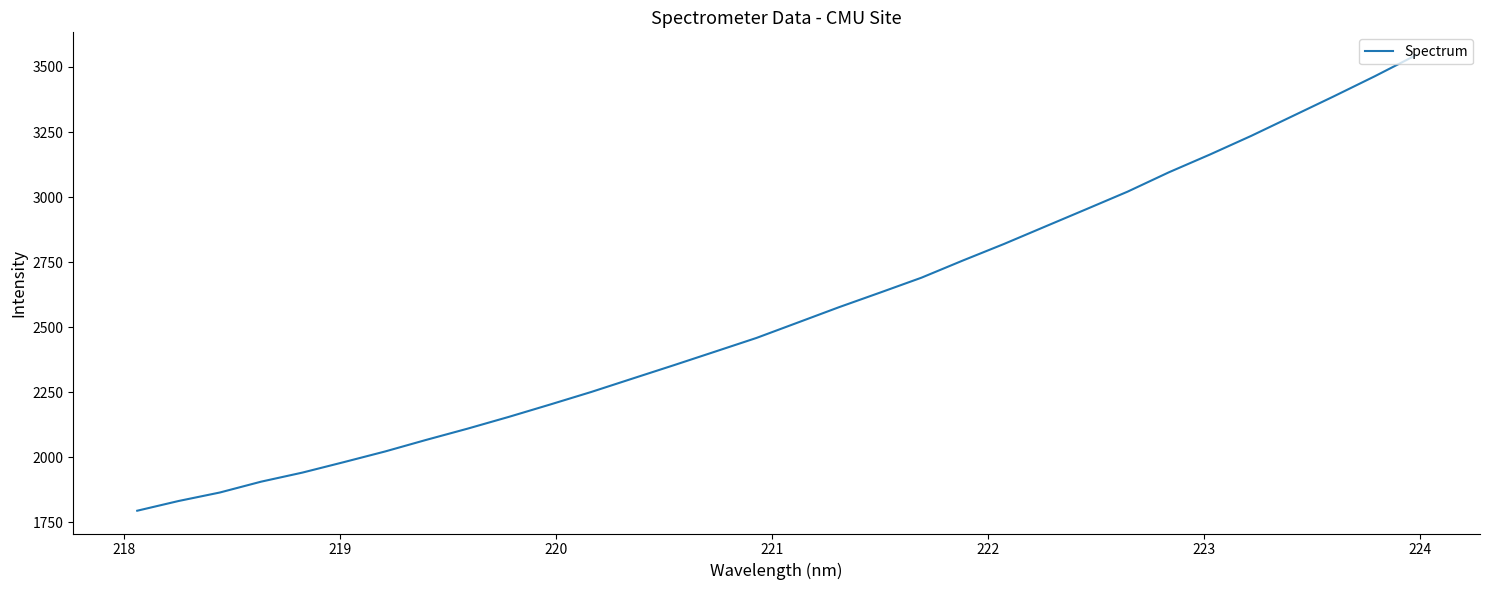

What is the difference between the maximum and minimum values?

1751.3